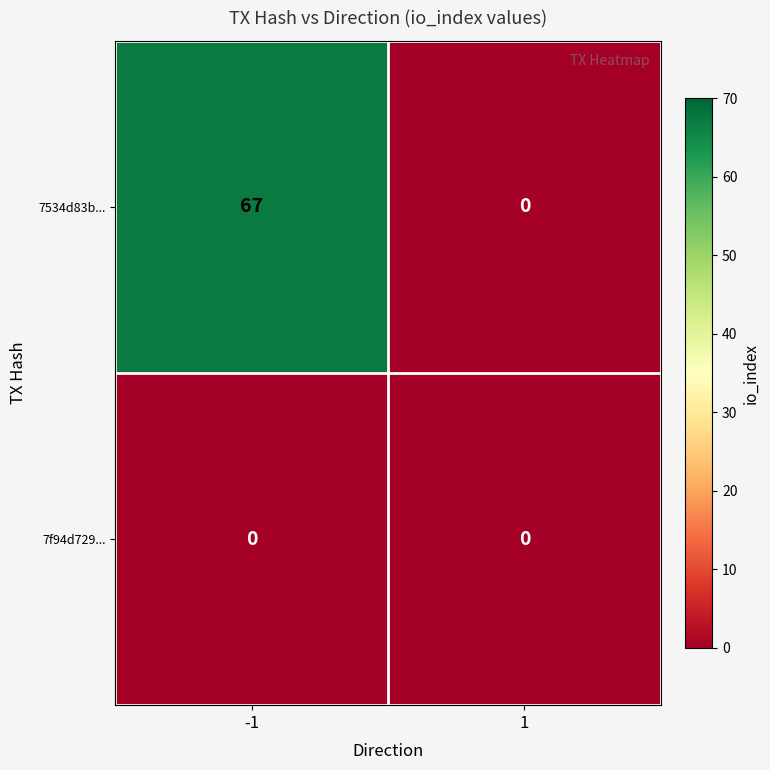

What is the difference between the highest and lowest values at -1?

67